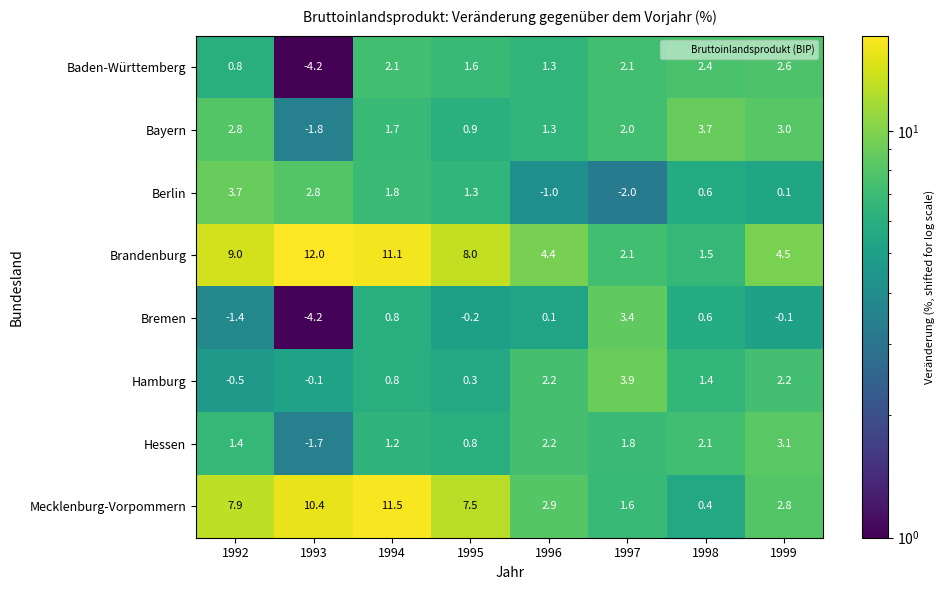

How many distinct data groups are displayed?

8